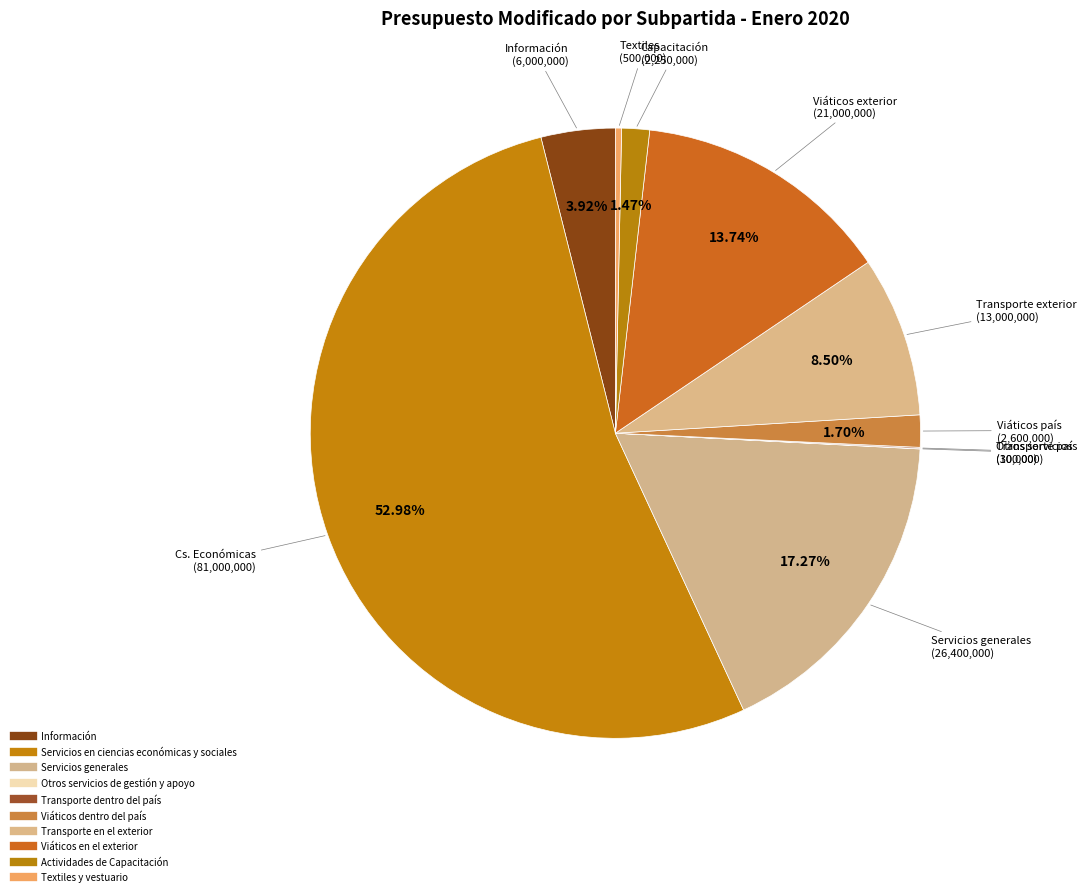

To the nearest percent, what is the combined percentage of Viáticos en el exterior and Otros servicios de gestión y apoyo?

14%